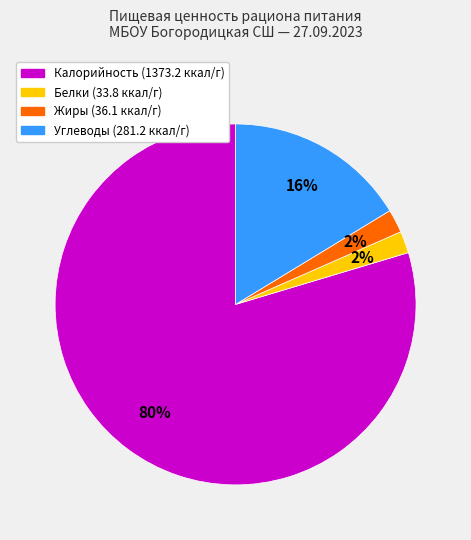

Is it true that Калорийность is 86% of the pie?

False